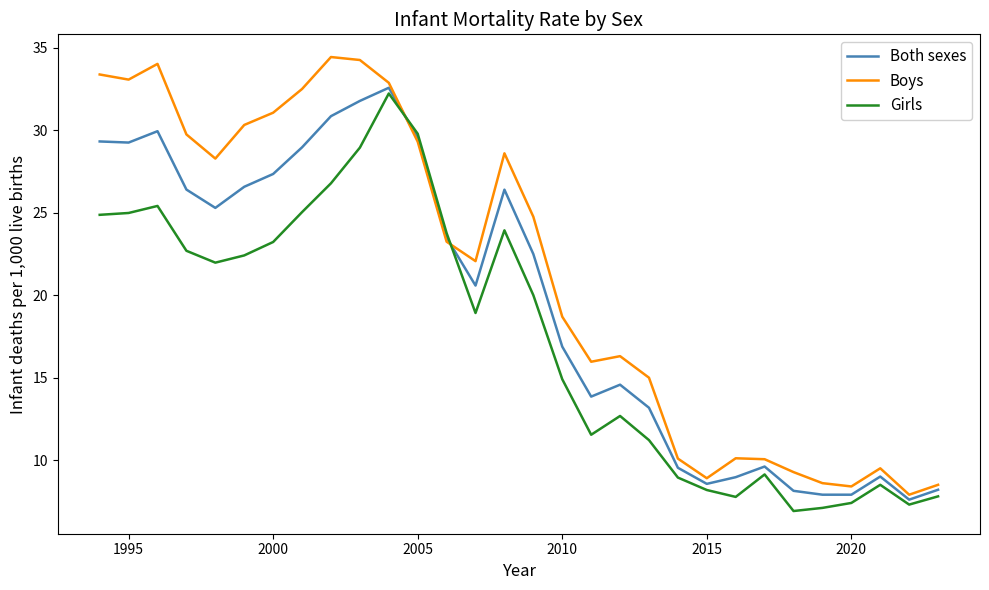

What is the difference between the second highest and second lowest values in the Girls series?

22.7